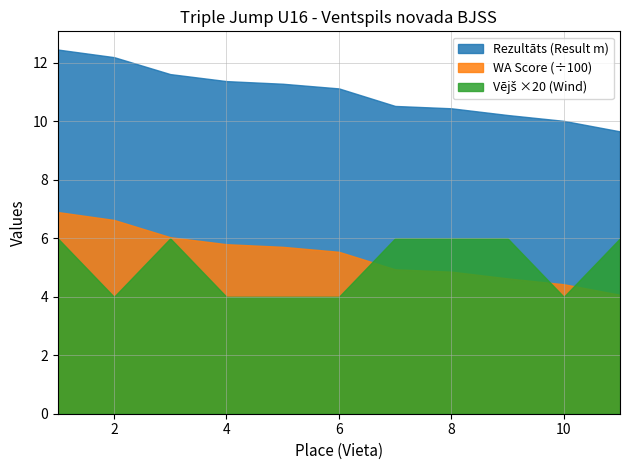

Reading left to right, list all the values displayed in this chart.

Vieta (Place): 1.0	2.0	3.0	4.0	5.0	6.0	7.0	8.0	9.0	10.0	11.0
Rezultāts (Result): 12.5	12.2	11.6	11.4	11.3	11.1	10.5	10.4	10.2	10.0	9.7
WA Score: 690.0	663.0	604.0	580.0	571.0	554.0	494.0	486.0	463.0	443.0	407.0
Vējš (Wind): 0.3	0.2	0.3	0.2	0.2	0.2	0.3	0.3	0.3	0.2	0.3